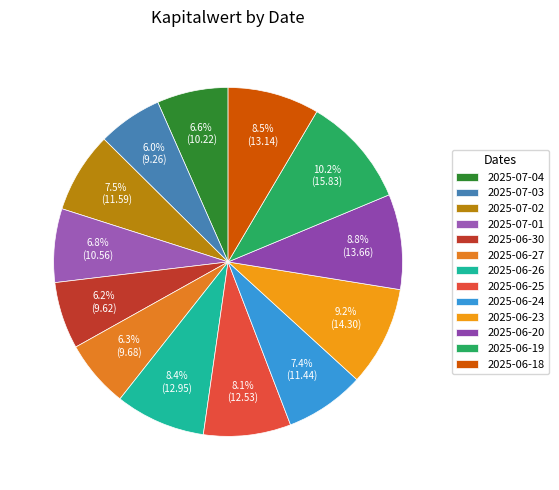

The 2025-06-30 slice represents 15% of the pie. True or false?

False